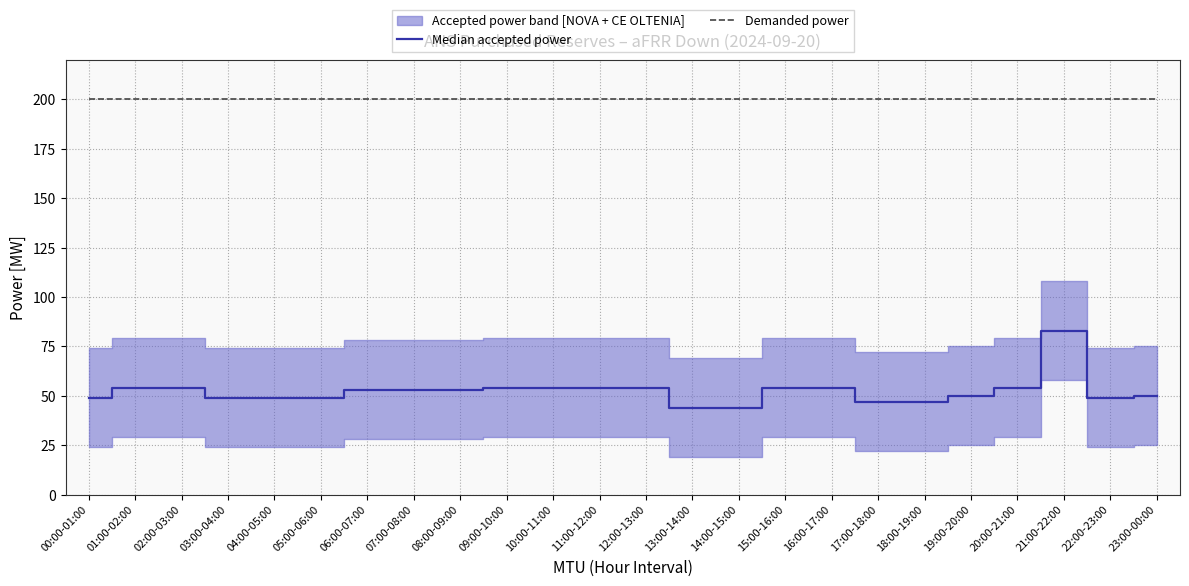

True or false: Demanded power and Median accepted power cross at least once.

False